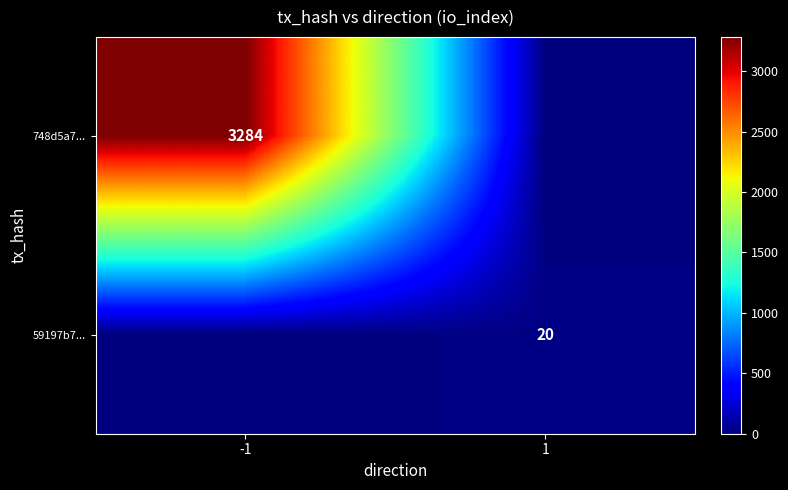

The value of 59197b7... at 1 is 20. True or false?

True